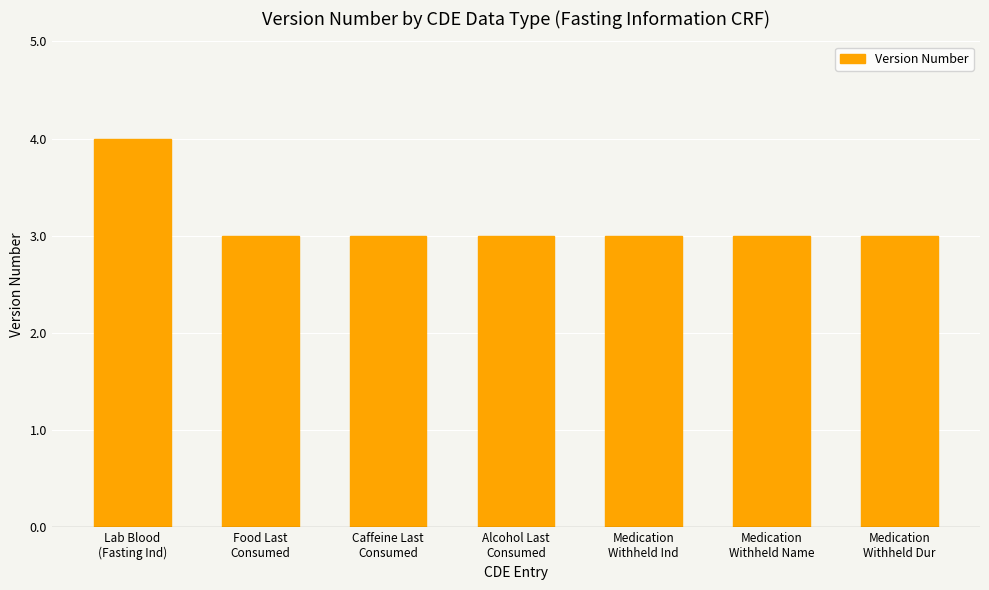

What is the change in value from Lab Blood
(Fasting Ind) to Medication
Withheld Ind?

-1